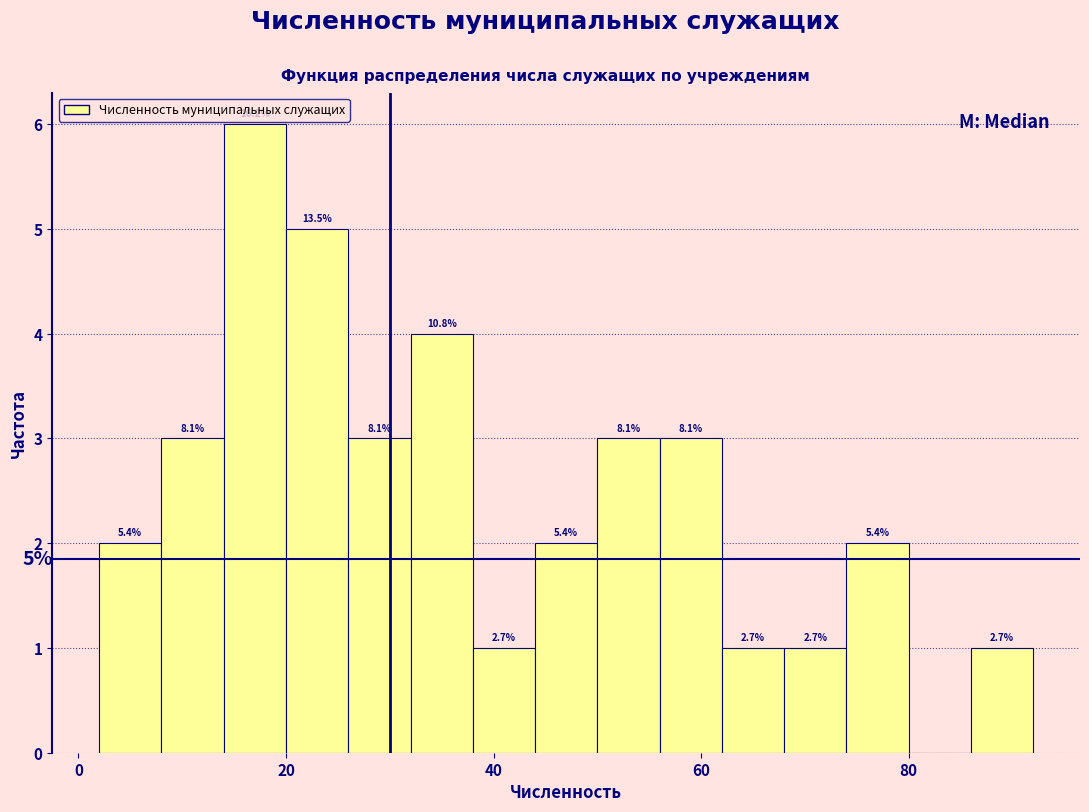

Read against the x-axis, roughly where is the centre of the tallest bar?

18